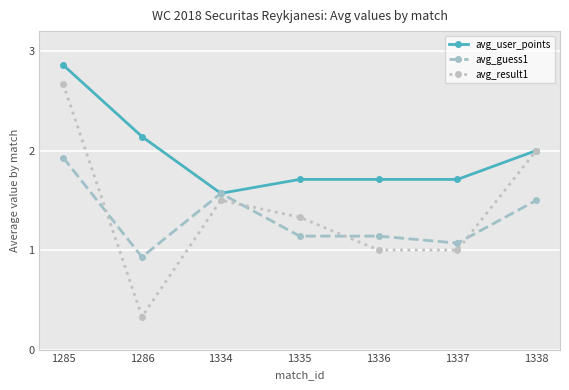

Which category has the lowest value in the avg_guess1 series?

1286